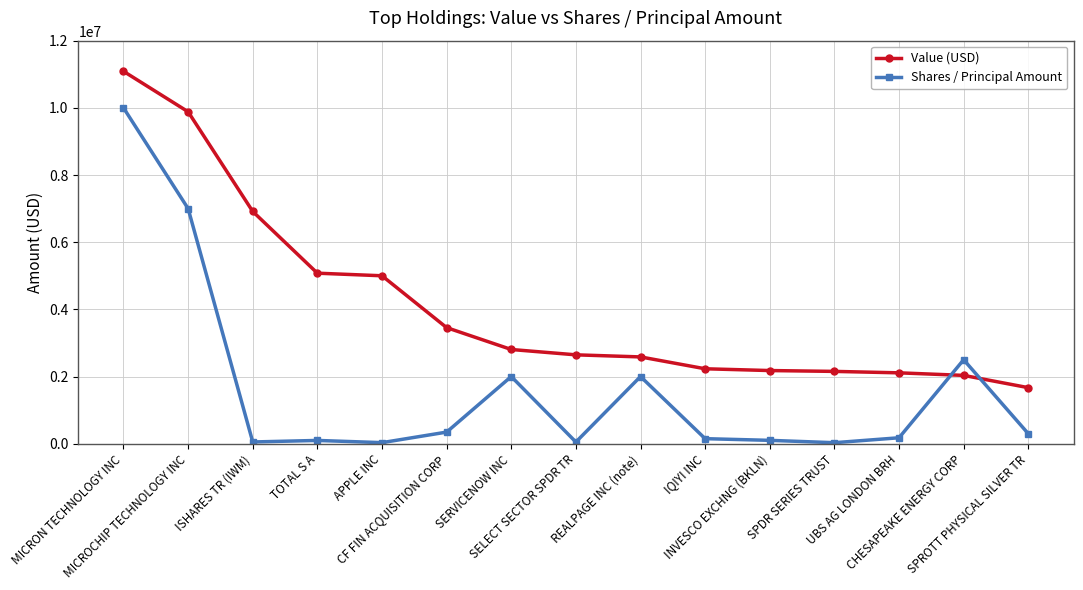

What is the lowest value of the Value (USD) series?

1669000